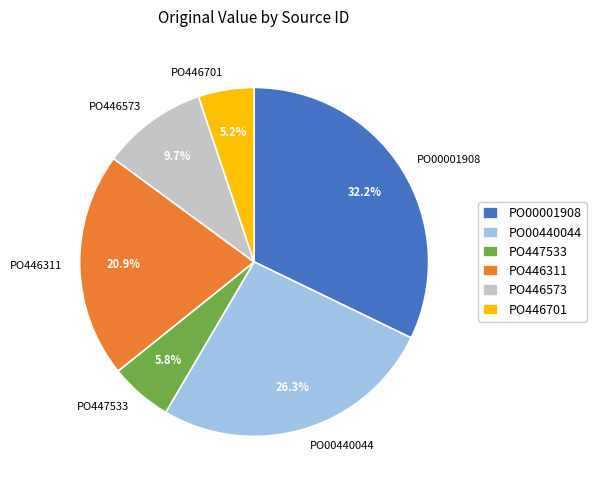

Rank the categories by value from lowest to highest.

PO446701, PO447533, PO446573, PO446311, PO00440044, PO00001908